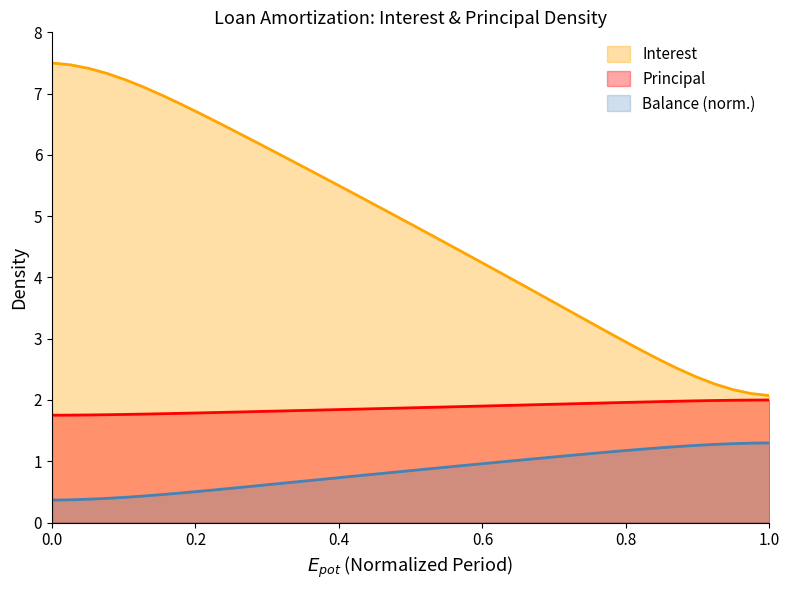

Rank the series by their maximum value, from lowest to highest.

Balance (norm.), Principal, Interest